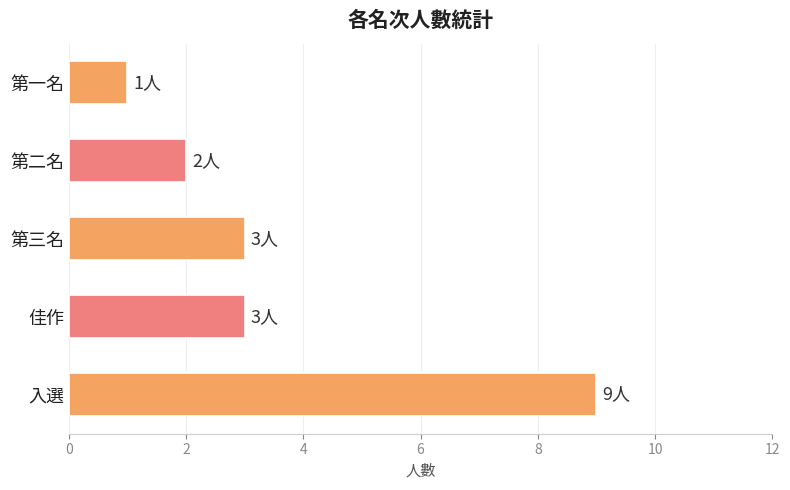

The chart shows a value of 1 at 第一名. True or false?

True